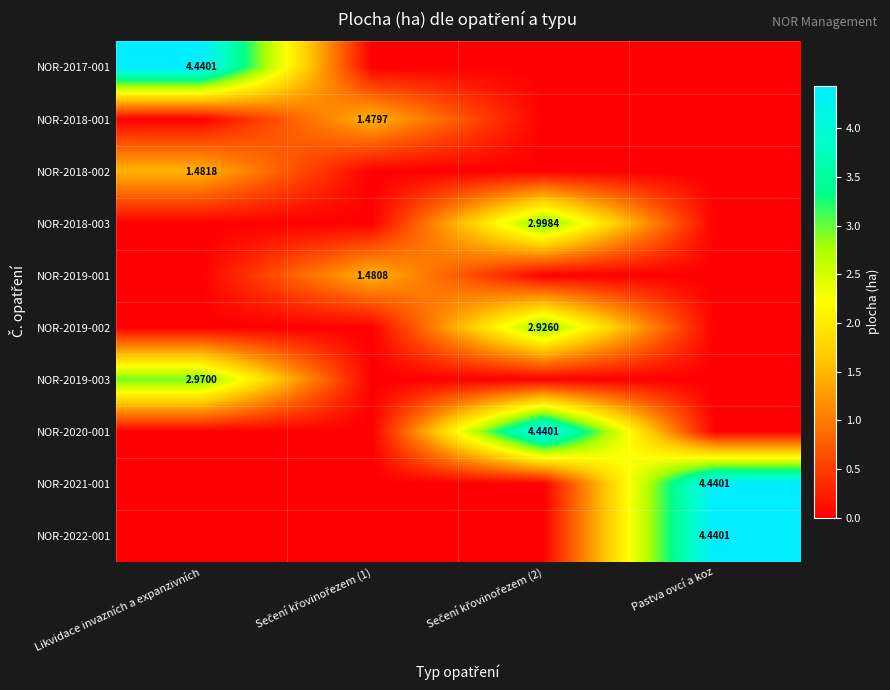

Which series has the largest total across all categories?

NOR-2017-001